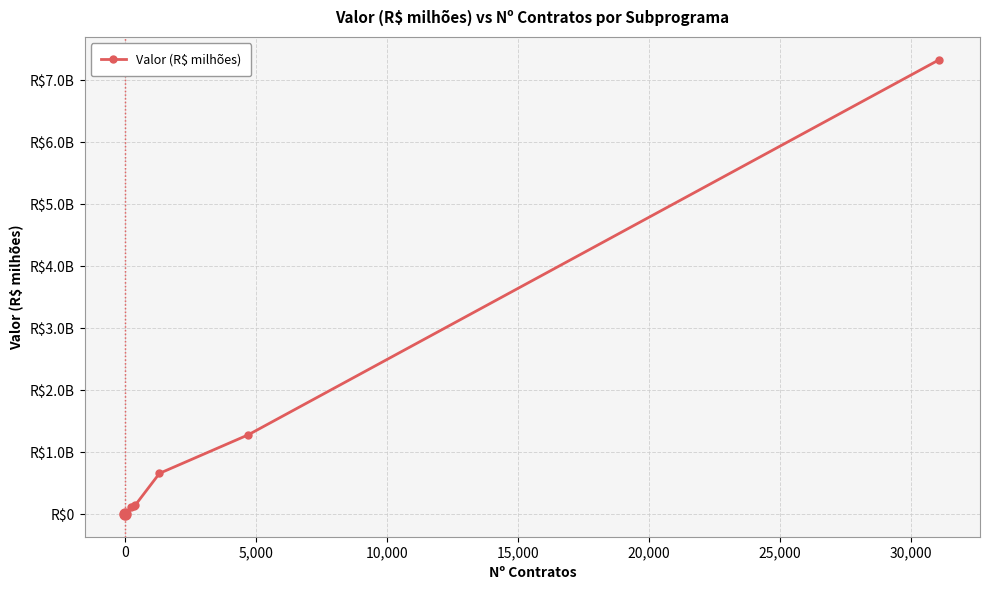

Is this an area chart (filled region under the line)?

No